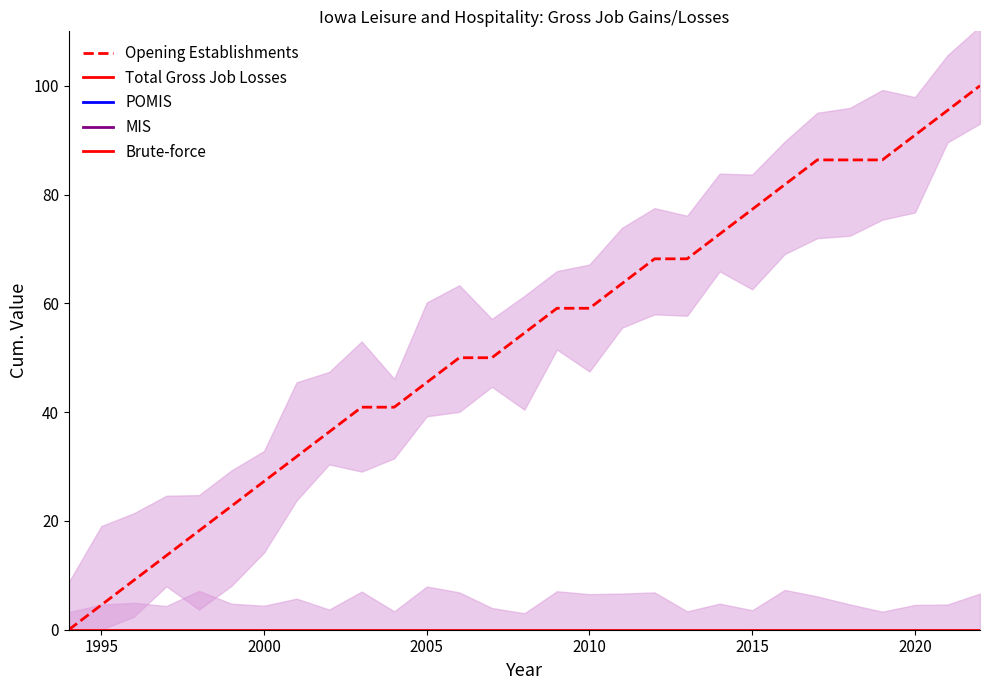

Is it true that Opening Establishments equals 77.3 at 2015?

True